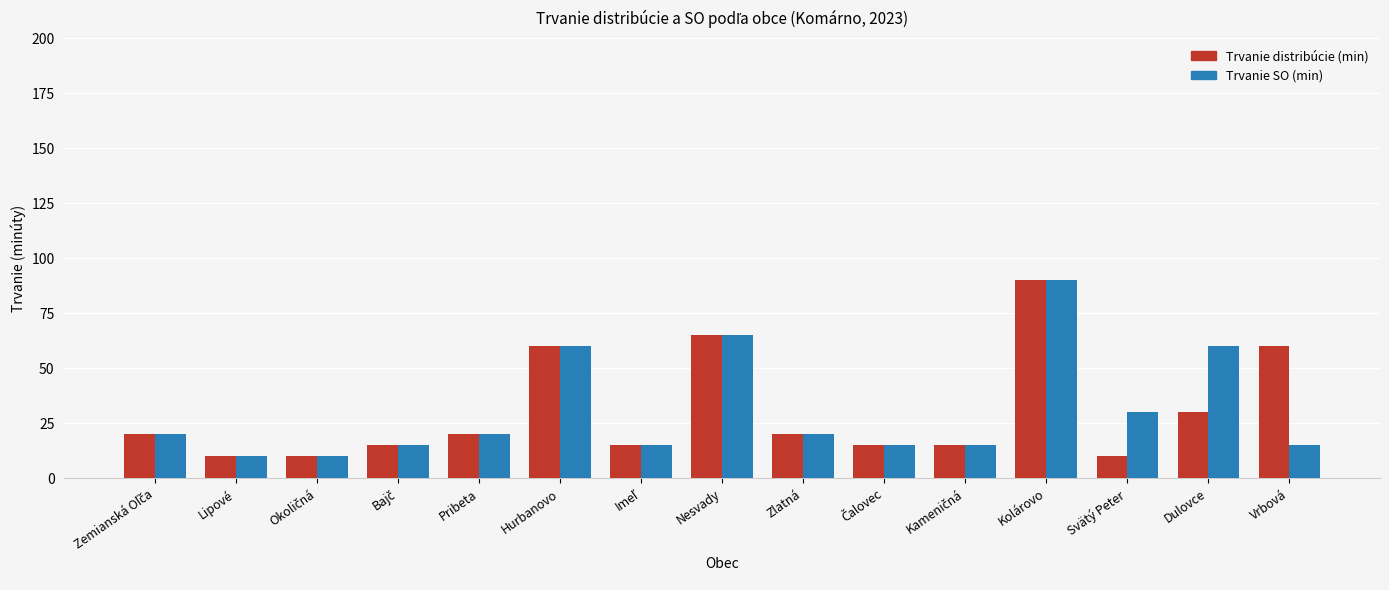

Is it true that Trvanie distribúcie (min) equals 107 at Vrbová?

False